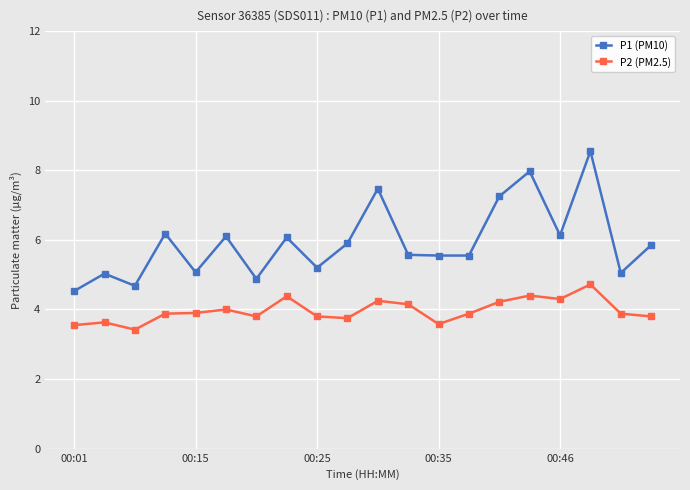

What is the difference between the maximum and minimum values in the P1 (PM10) series?

4.0